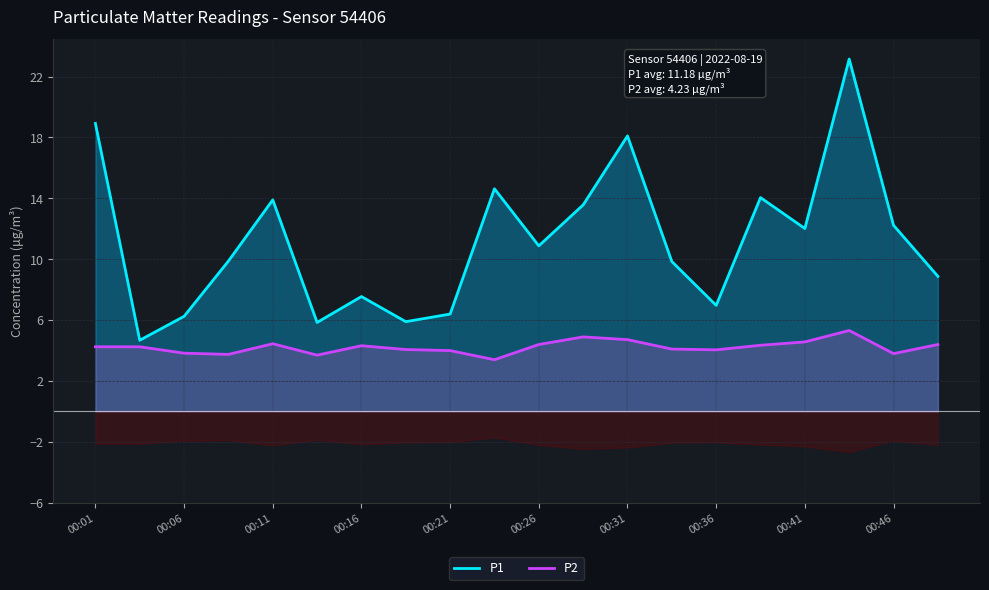

The value of P2 at 00:41 is 8.0. True or false?

False